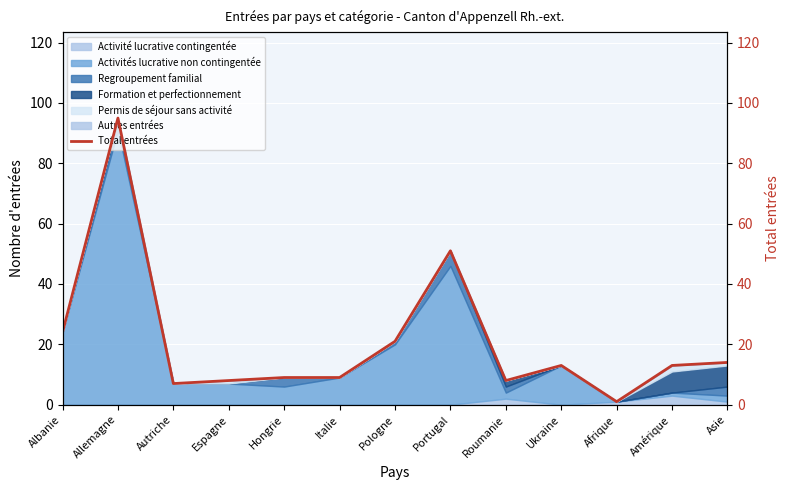

Reading left to right, list all the values displayed in this chart.

24	95	7	8	9	9	21	51	8	13	1	13	14